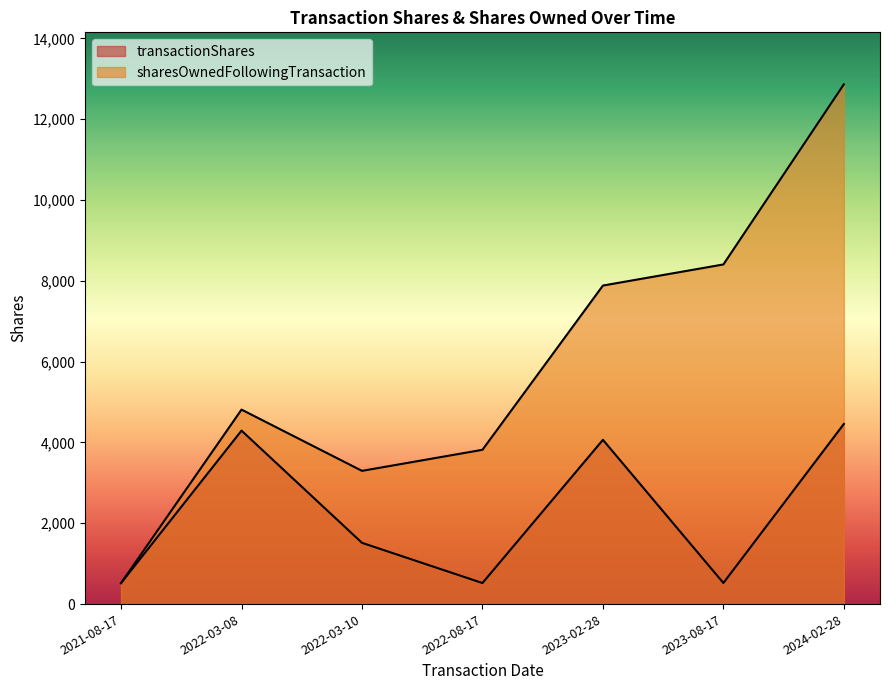

Between 2021-08-17 and 2023-02-28, which is larger?

2023-02-28